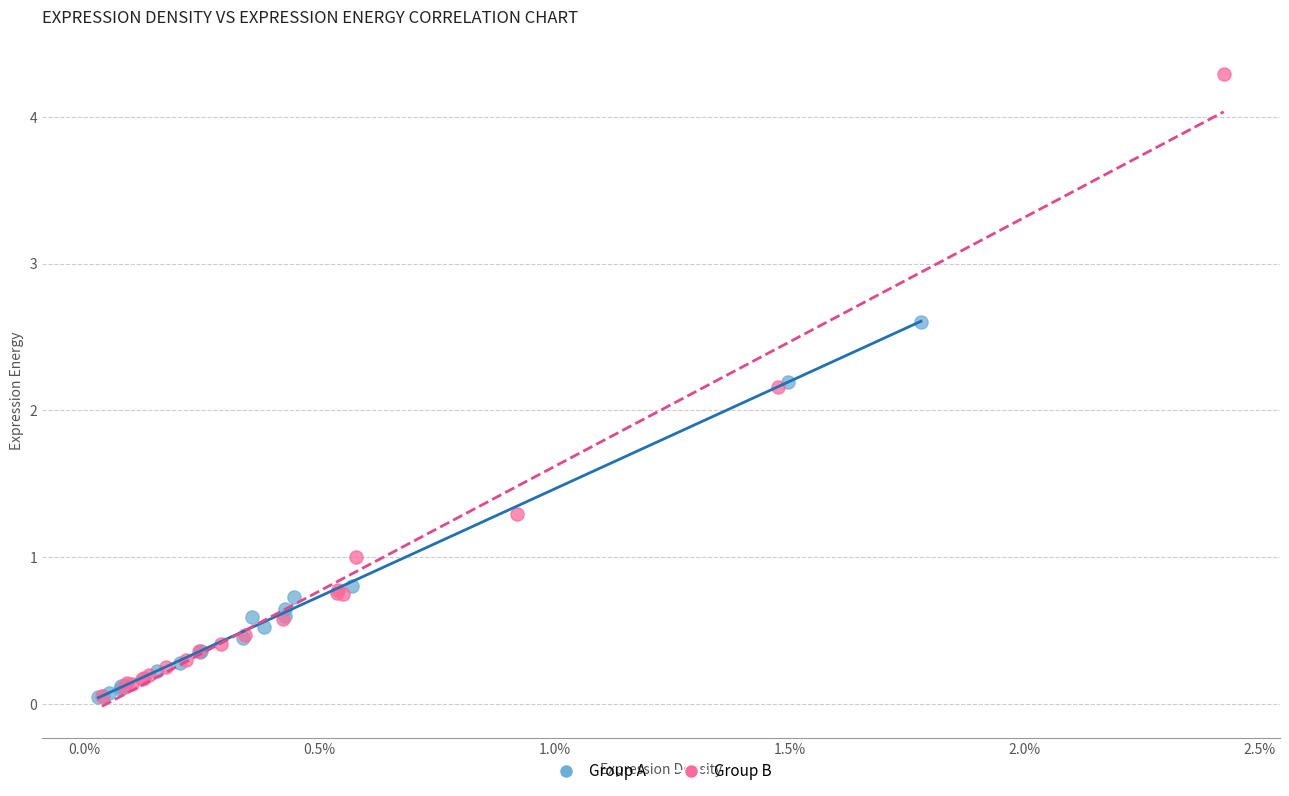

Which series has the widest spread of Y values?

Group B